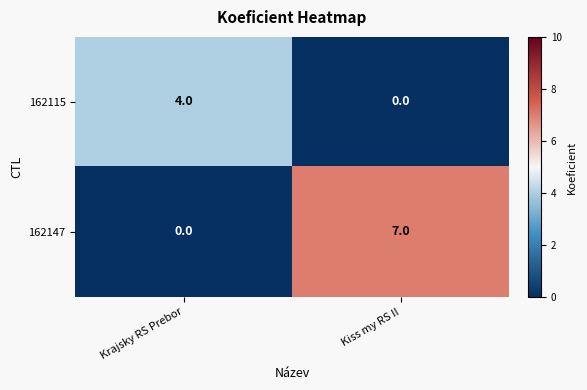

Rank the series by their maximum value, from lowest to highest.

162115, 162147